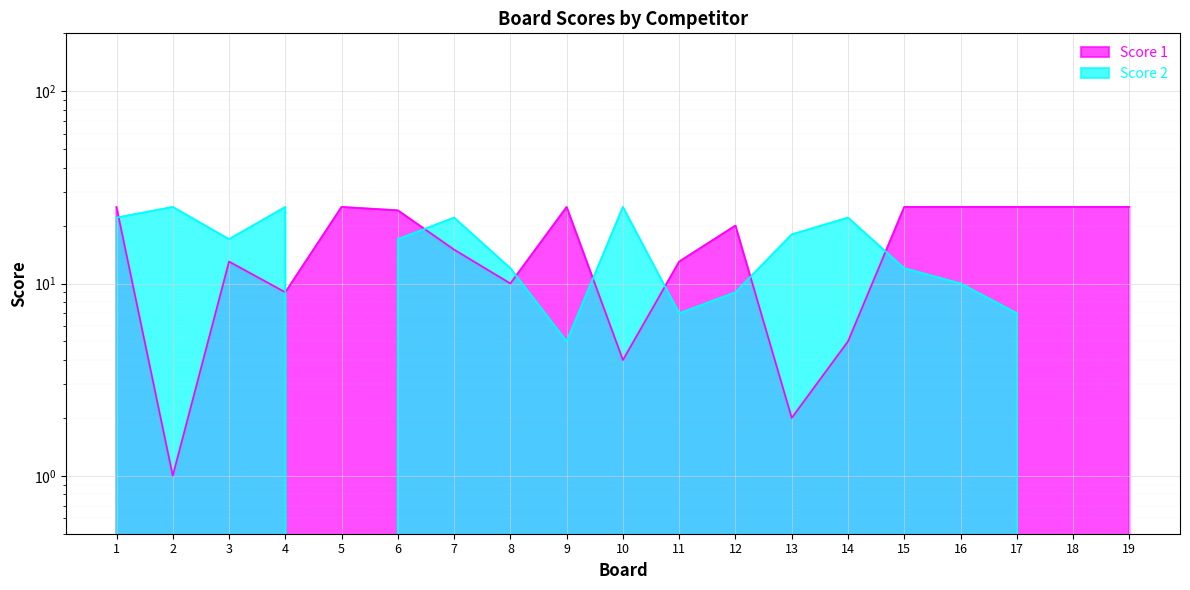

The value of Score 2 at 1 is 22. True or false?

True